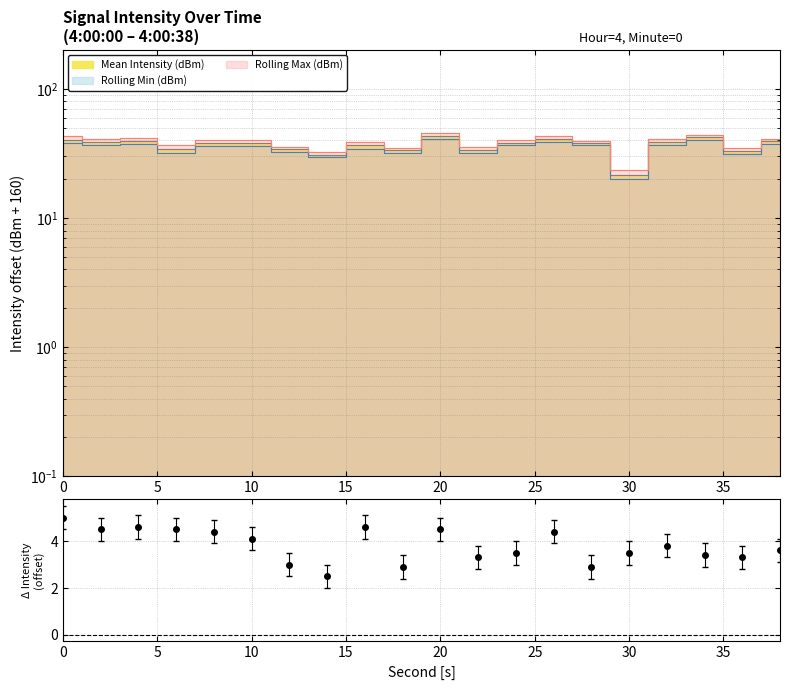

Where is the first local maximum for Rolling Min (dBm)?

4